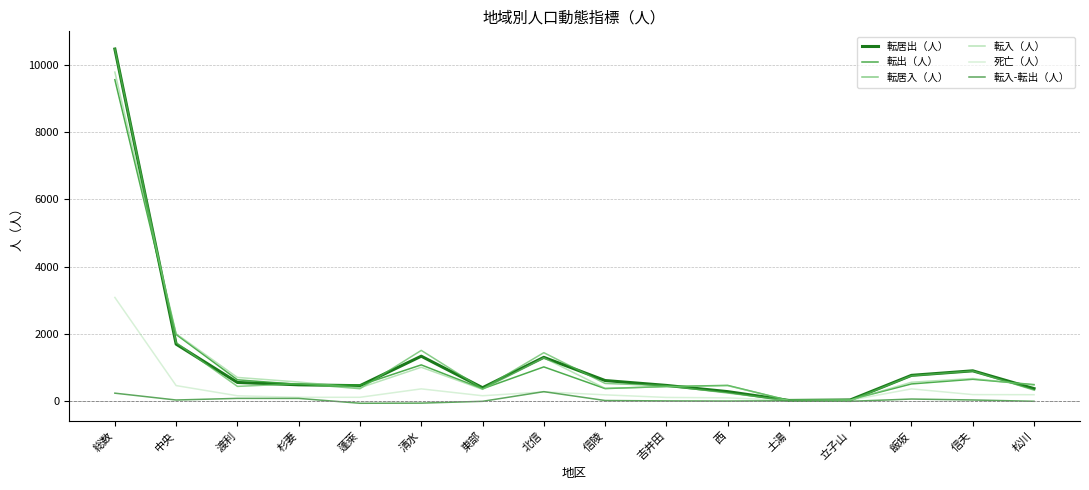

At 信陵, list the series in order from smallest to largest.

転入-転出（人）, 死亡（人）, 転出（人）, 転入（人）, 転居入（人）, 転居出（人）